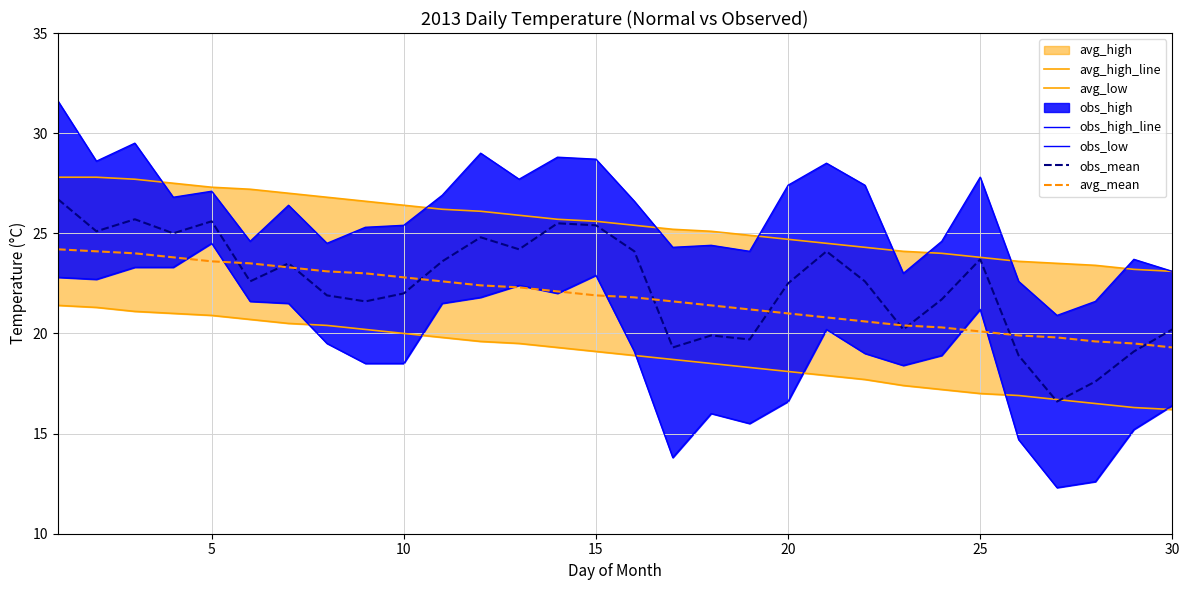

What is the minimum value for avg_mean?

19.3